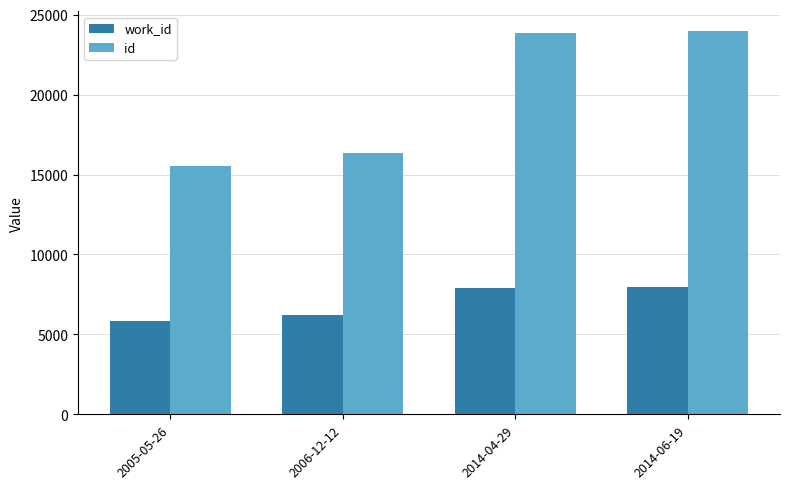

Which series has the largest total across all categories?

id